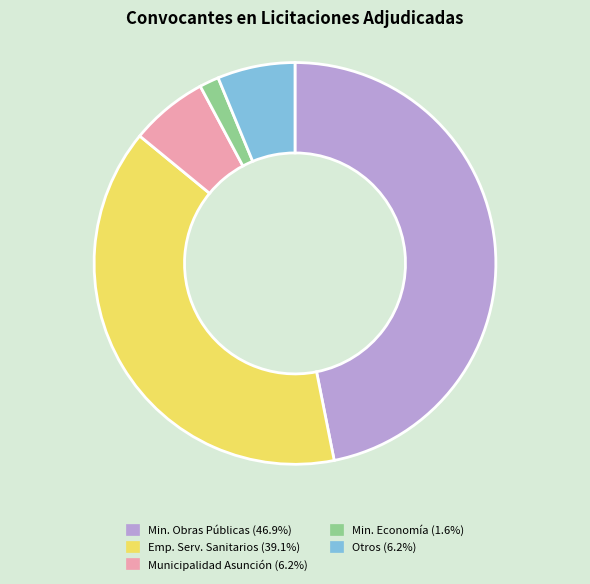

How many slices are in this pie chart?

5